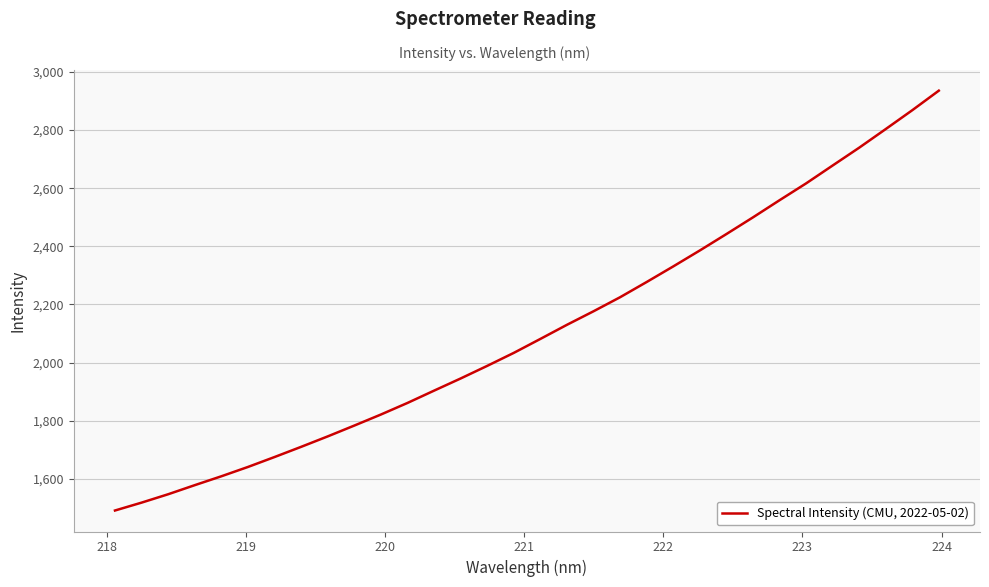

What is the difference between the maximum and minimum values?

1444.8